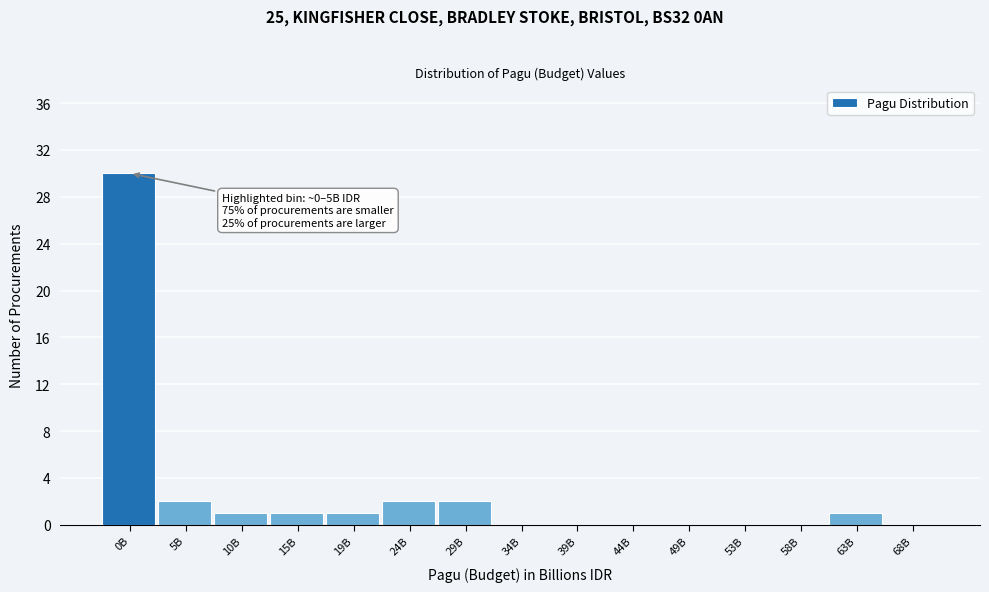

Reading left to right, extract all data points from this chart.

0B=30	5B=2	10B=1	15B=1	19B=1	24B=2	29B=2	34B=0	39B=0	44B=0	49B=0	53B=0	58B=0	63B=1	68B=0